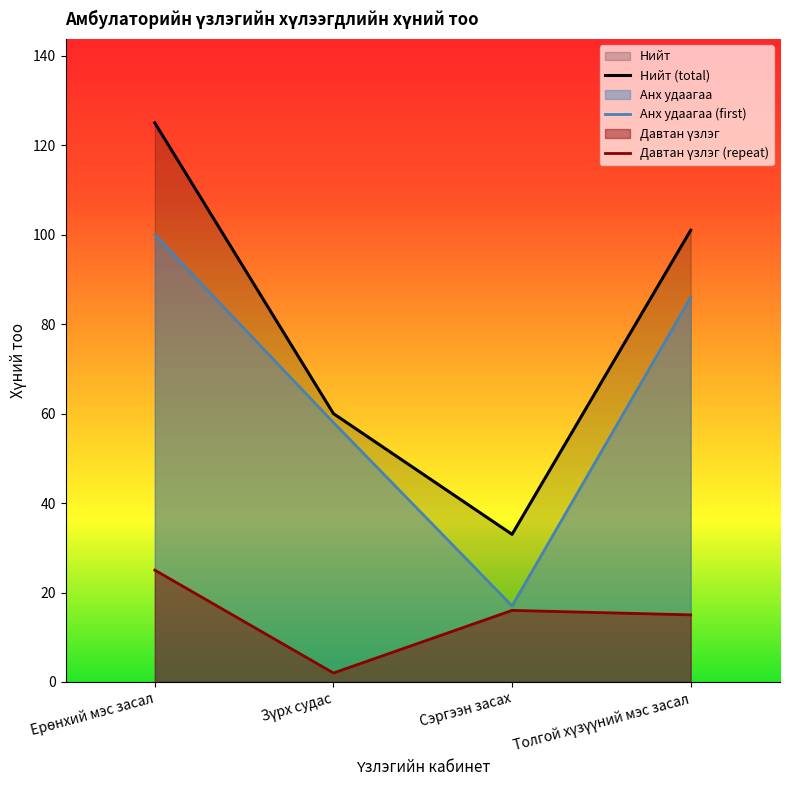

Which category has the lowest value in the Нийт (total) series?

Сэргээн засах